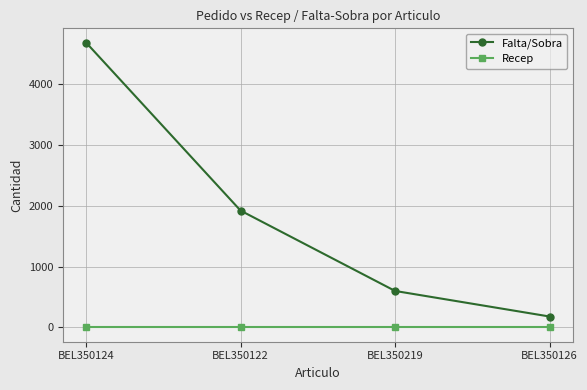

How many categories are shown in the chart?

4